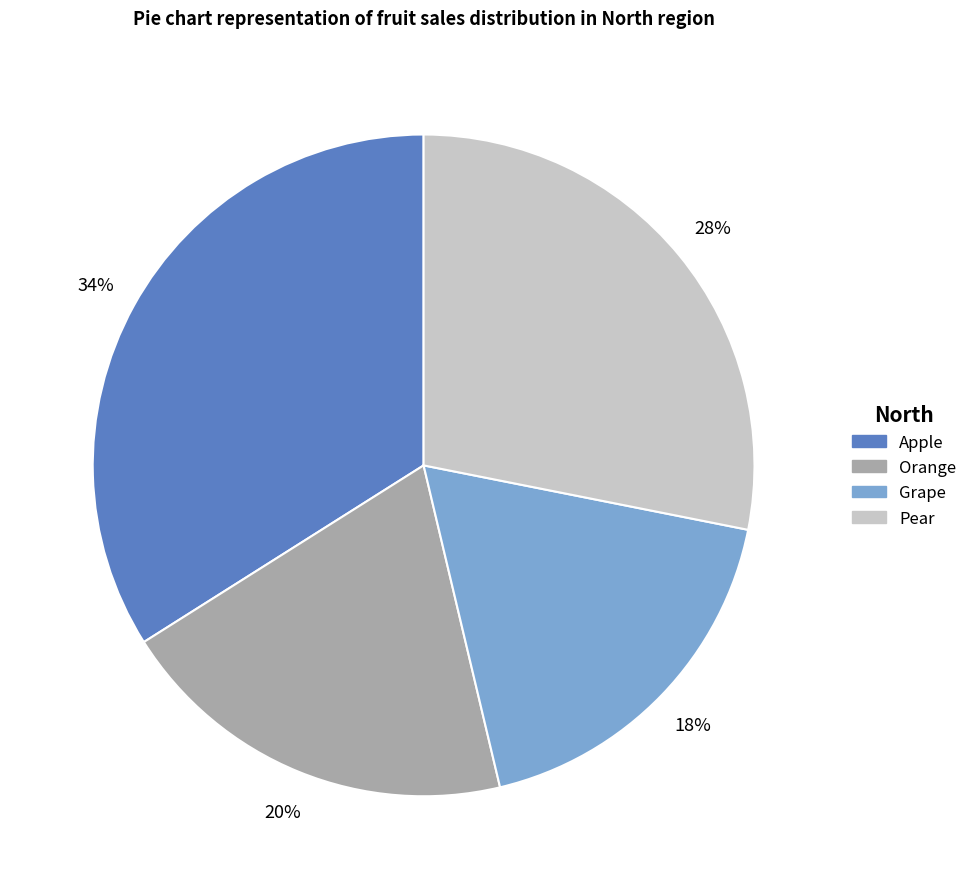

Rank the categories by value from lowest to highest.

Grape, Orange, Pear, Apple